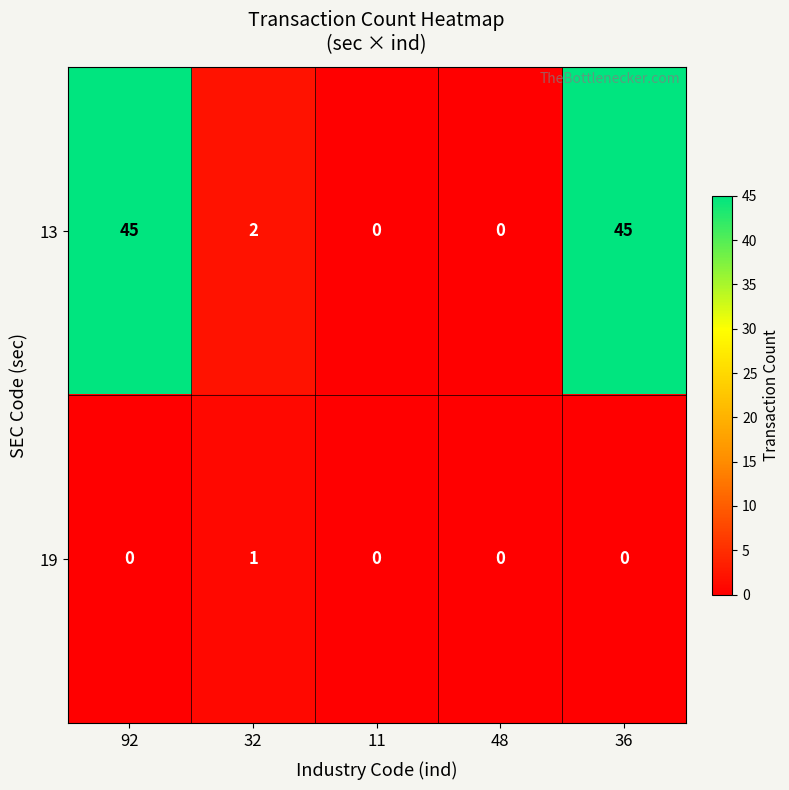

Count the number of categories in the chart.

5